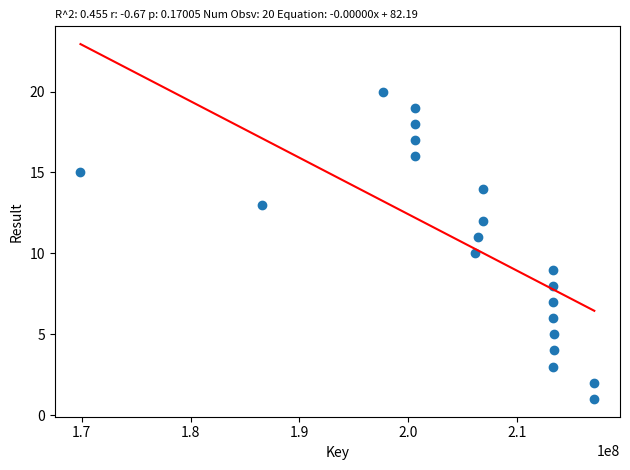

What is the range of Y values (max minus min)?

19